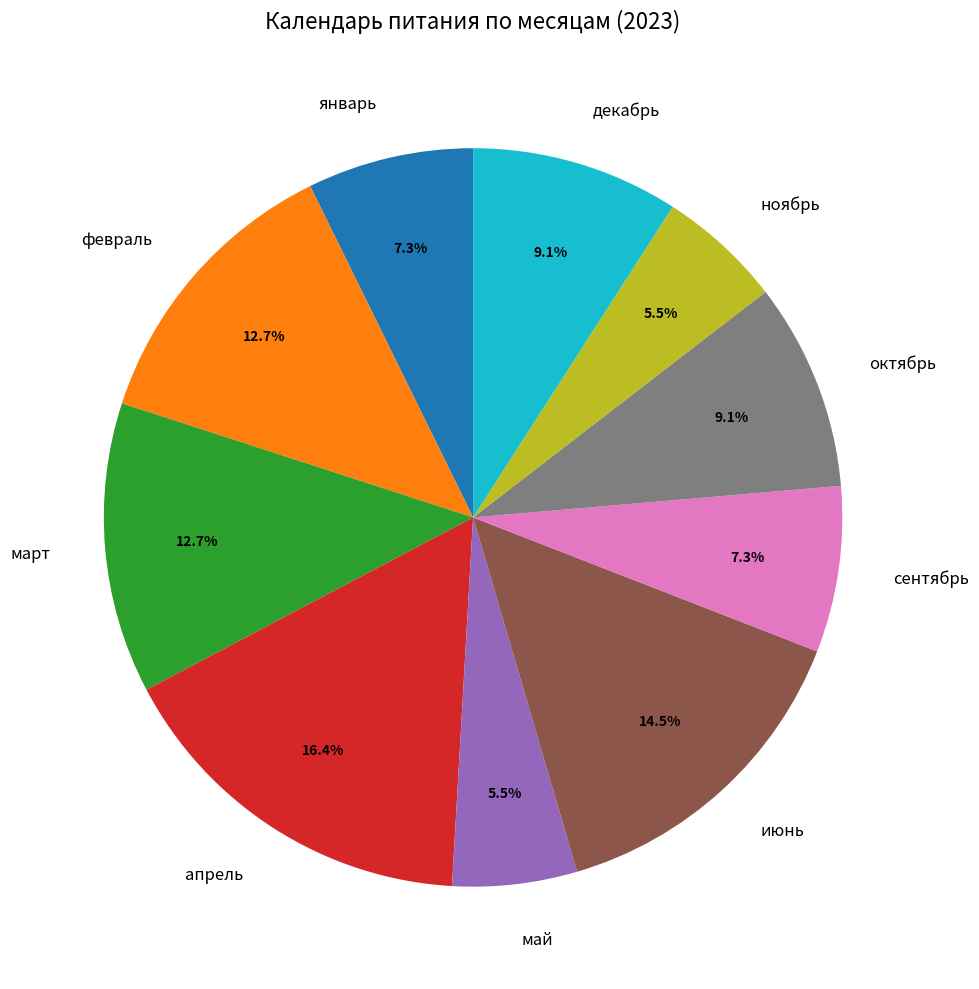

What is the largest slice in the pie chart?

апрель